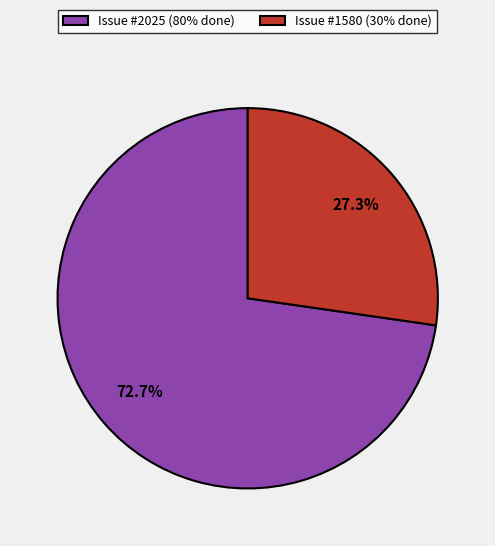

How many segments does this pie chart have?

2